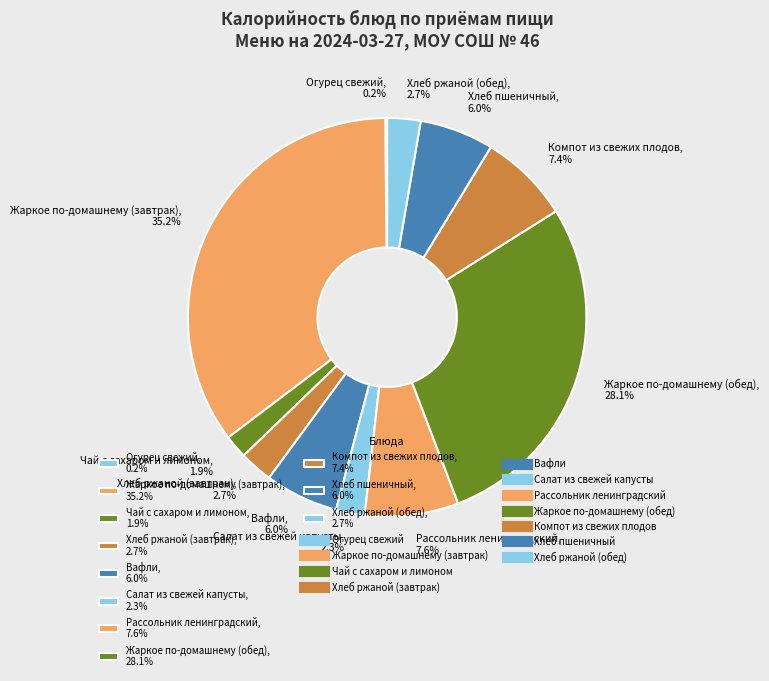

To the nearest percent, what portion does Хлеб пшеничный represent?

6%